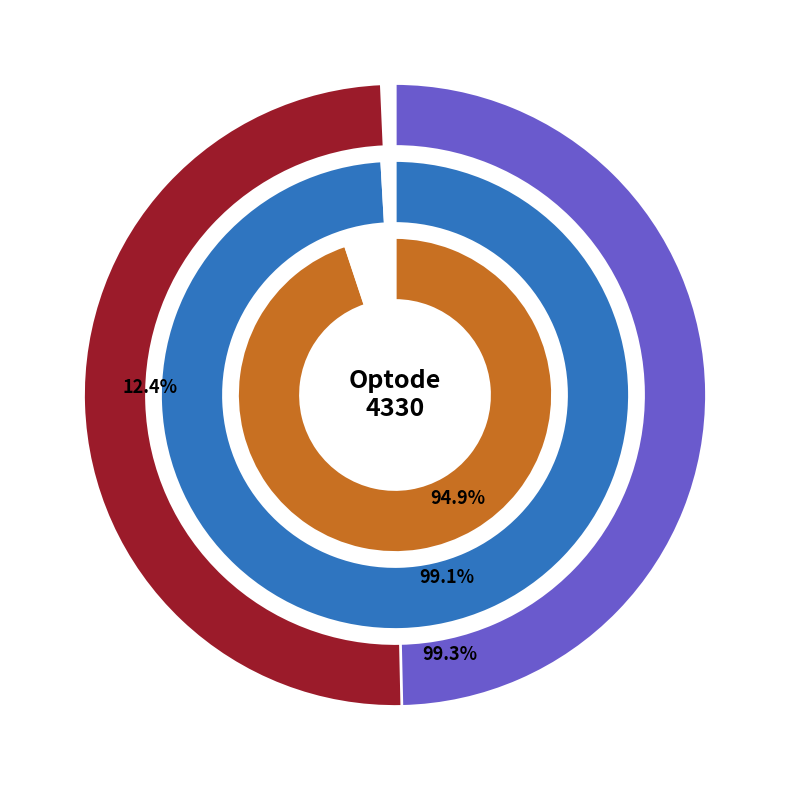

How much of the chart is everything except 6?

90.0%